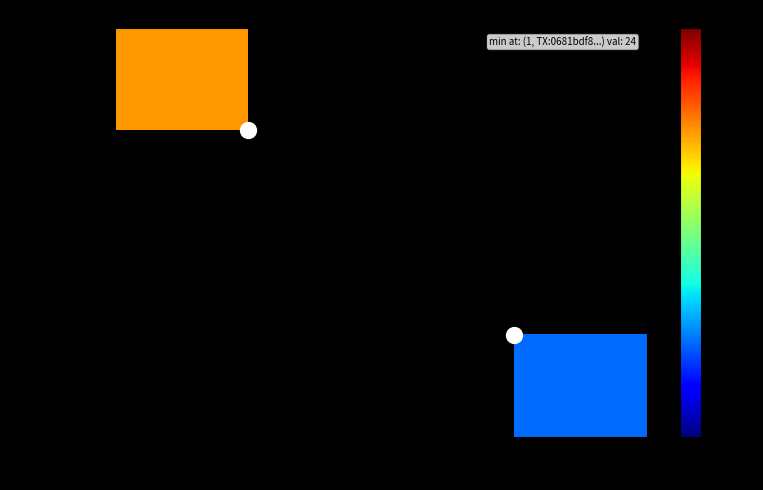

Which label corresponds to the largest value in the chart?

-1